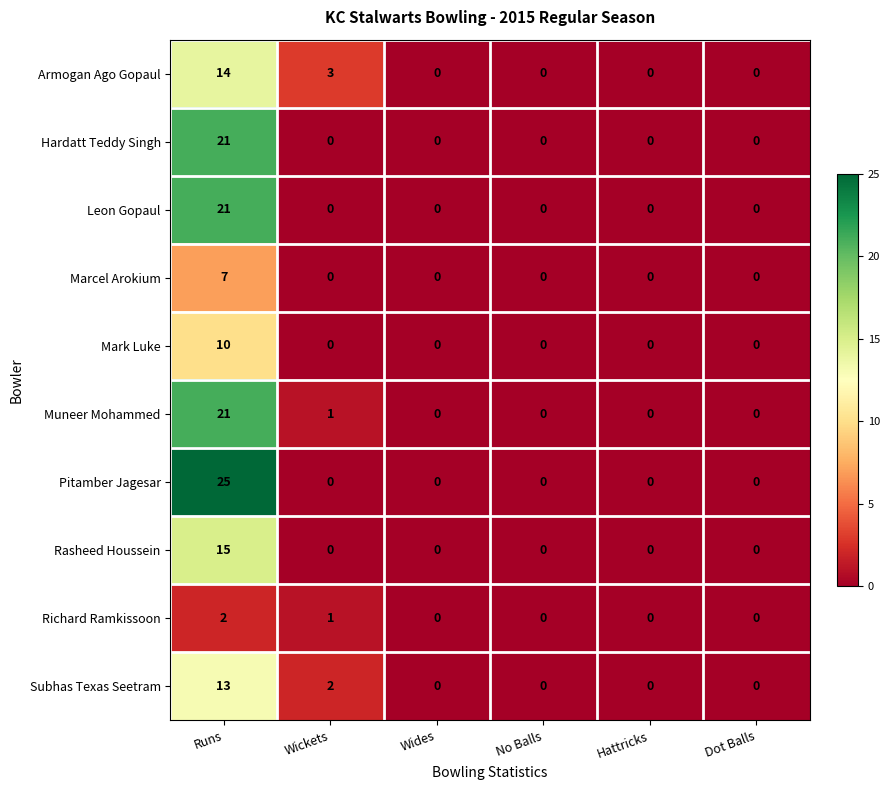

At which label is Subhas Texas Seetram closest to 6?

Wickets